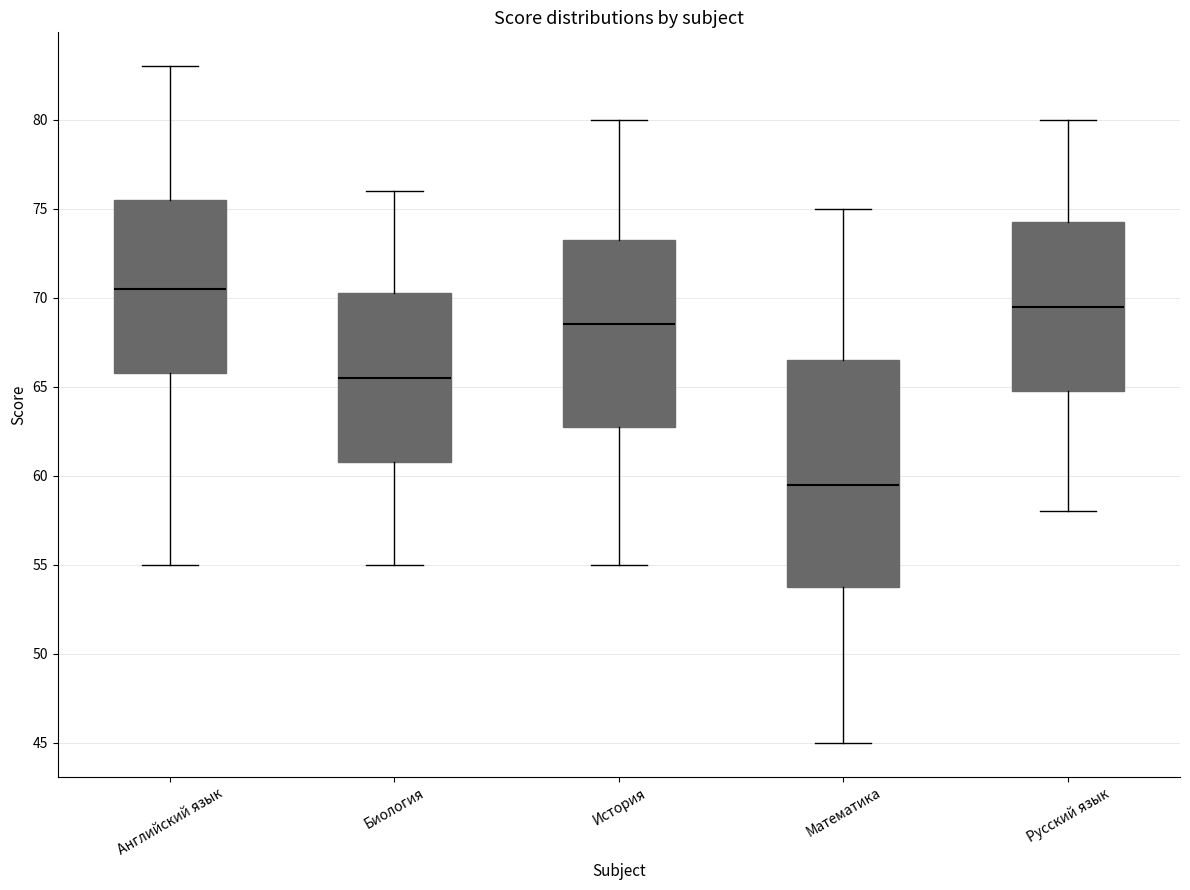

Reading left to right, read every box against the y-axis: the position of its median line, the range the box covers, and the ends of its whiskers. The values are not printed on the chart, so give them approximately, as read against the axis.

Английский язык: median 70.5, box 66.0 to 75.5, whiskers 55.0 to 83.0
Биология: median 65.5, box 61.0 to 70.5, whiskers 55.0 to 76.0
История: median 68.5, box 63.0 to 73.5, whiskers 55.0 to 80.0
Математика: median 59.5, box 54.0 to 66.5, whiskers 45.0 to 75.0
Русский язык: median 69.5, box 65.0 to 74.5, whiskers 58.0 to 80.0